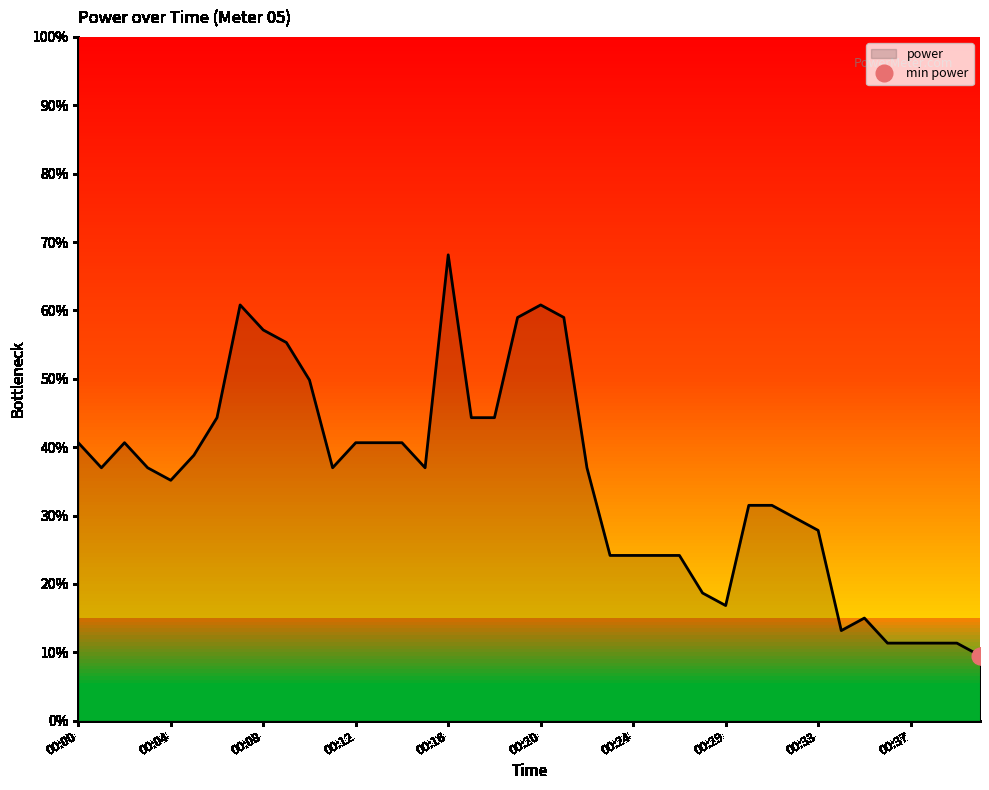

How many interior local valleys (lower than both neighbors) does the data have?

6